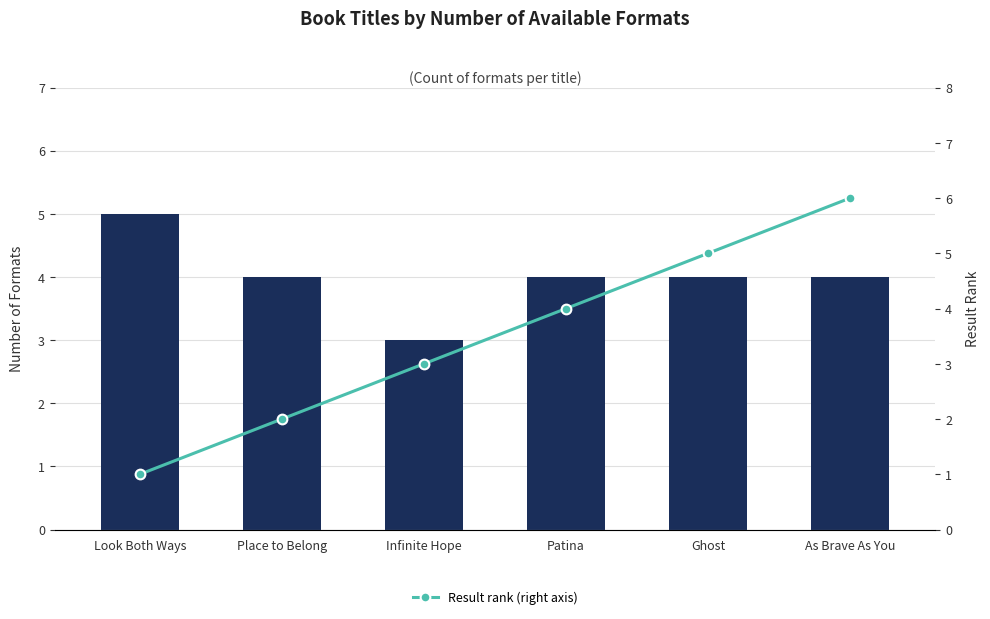

Are the bars grouped side by side (vs. stacked)?

Yes